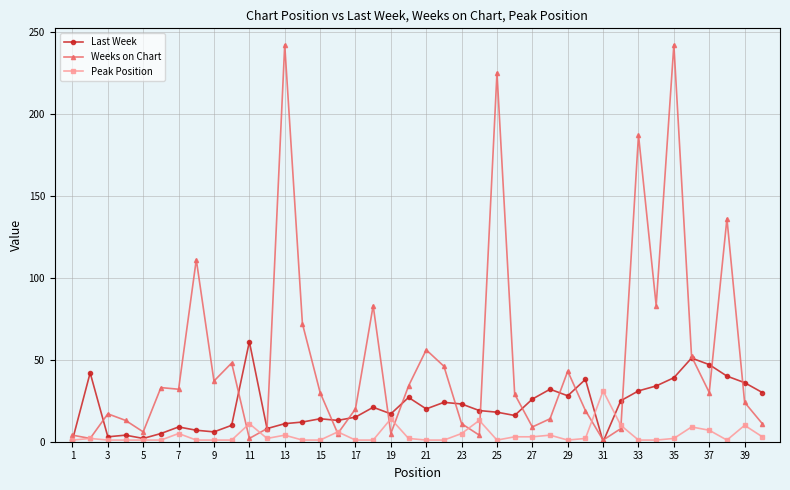

True or false: Last Week has more than 2 interior local peaks.

True